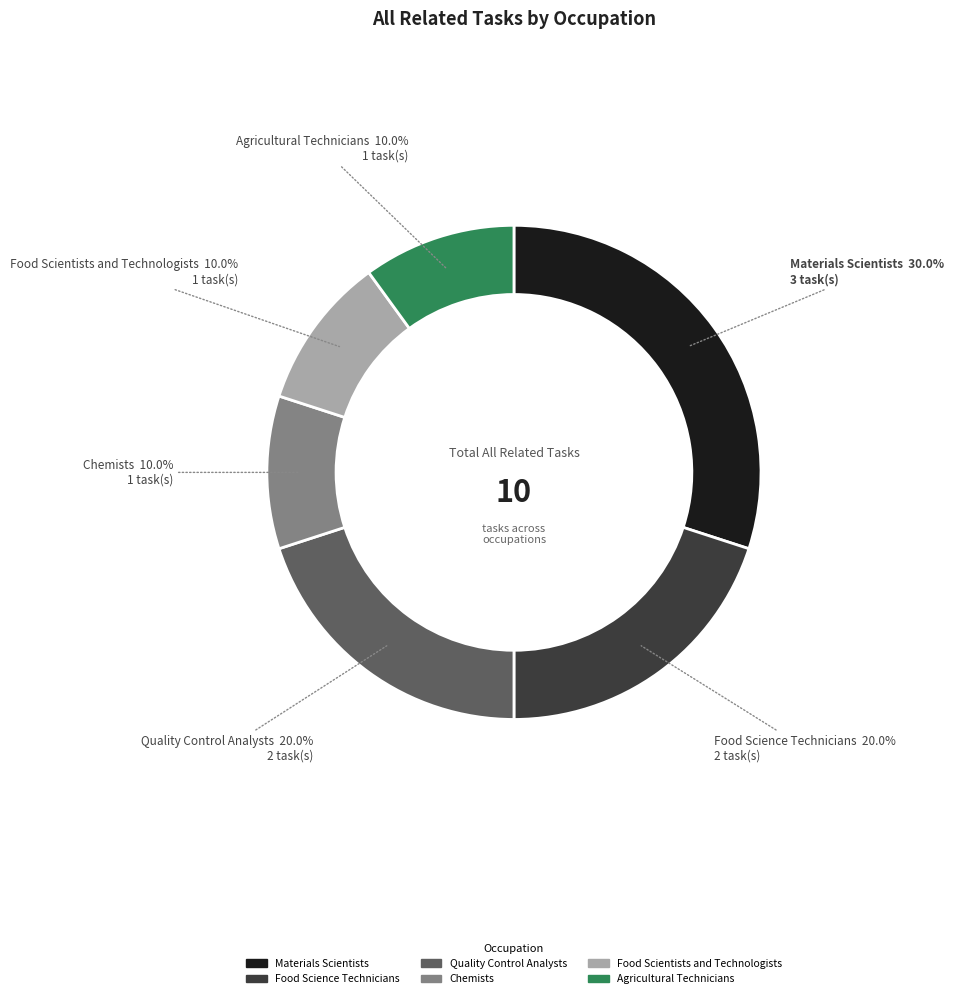

Is the sum of Chemists and Agricultural Technicians greater than half?

No